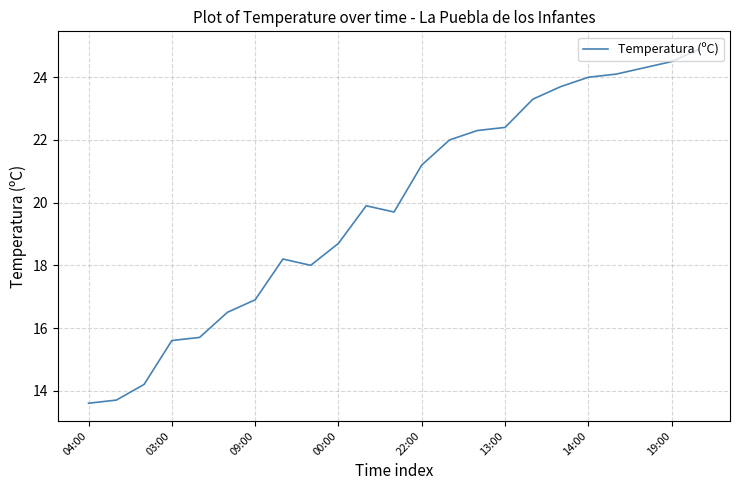

How many values are below 19?

10